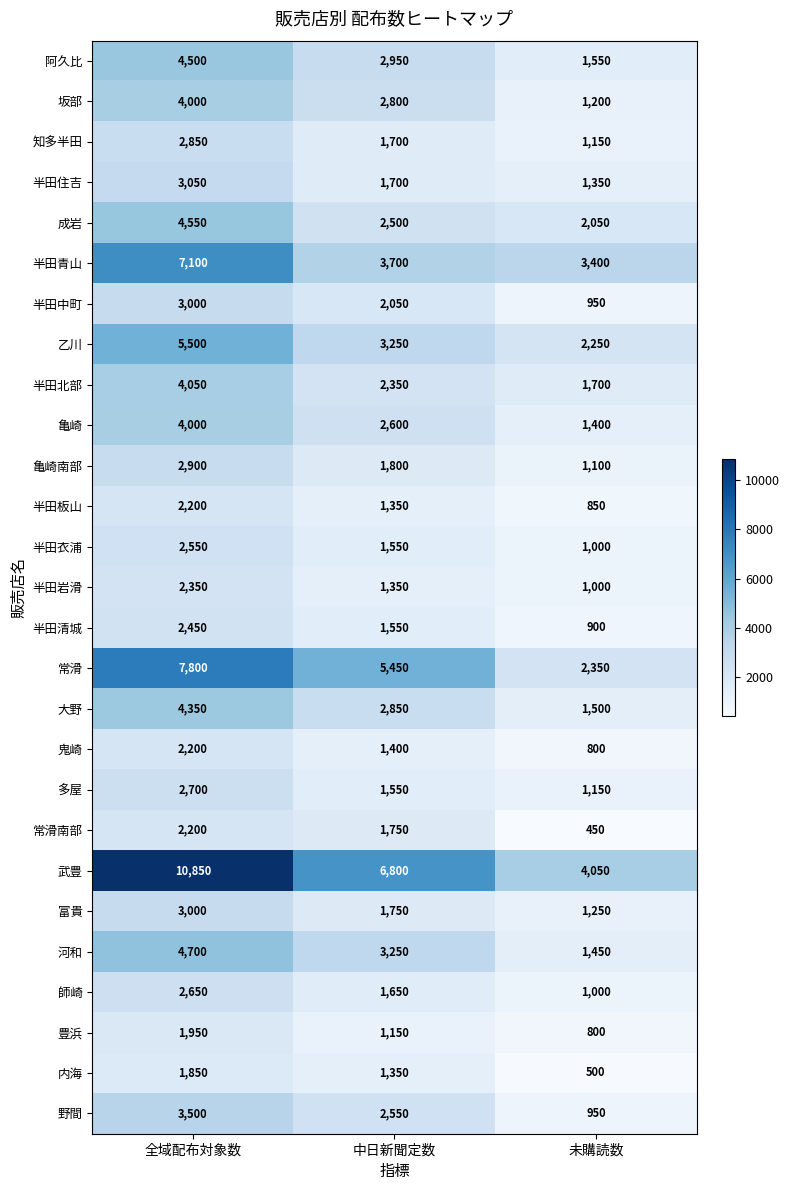

Which series has the largest range (max minus min)?

武豊